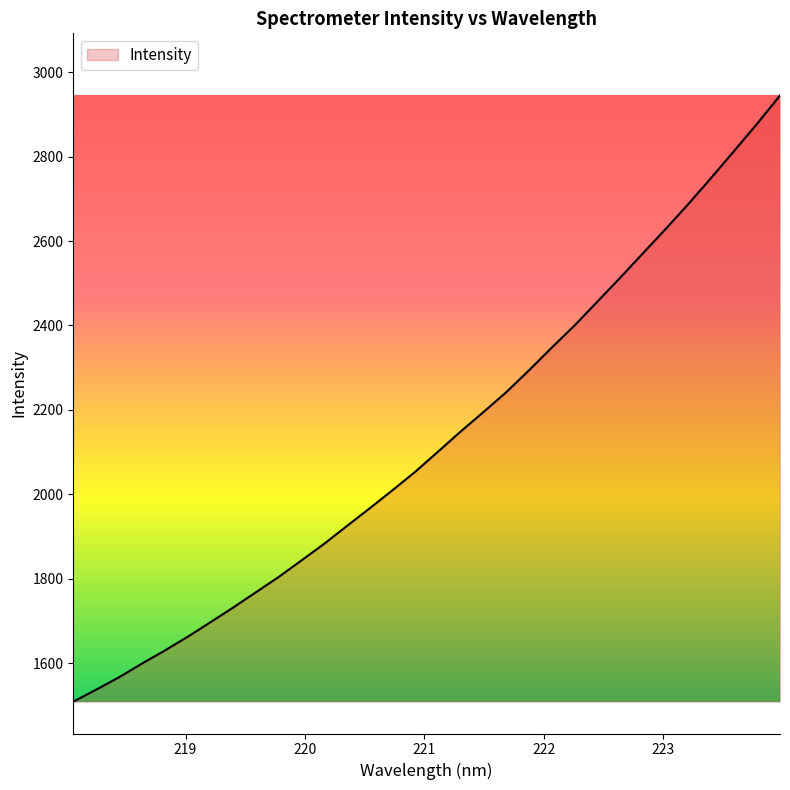

What is the difference between the maximum and minimum values?

1435.8